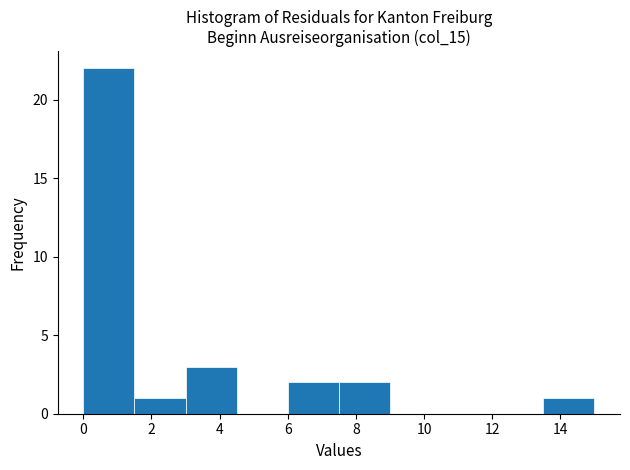

Reading left to right, transcribe this chart: for each bar, give the range it covers on the x-axis and its height. Neither the bar edges nor the heights are printed on the chart, so give them approximately, as read against the axes.

0.0 to 1.5: 22
1.5 to 3.0: 1
3.0 to 4.5: 3
4.5 to 6.0: 0
6.0 to 7.5: 2
7.5 to 9.0: 2
9.0 to 10.5: 0
10.5 to 12.0: 0
12.0 to 13.5: 0
13.5 to 15.0: 1